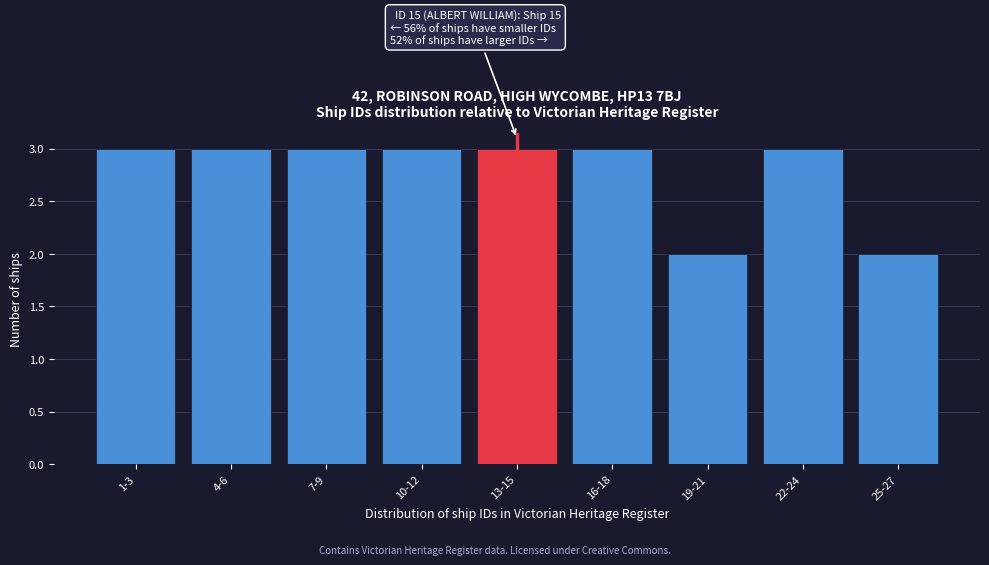

Reading right to left, extract all data points from this chart.

25-27=2	22-24=3	19-21=2	16-18=3	13-15=3	10-12=3	7-9=3	4-6=3	1-3=3